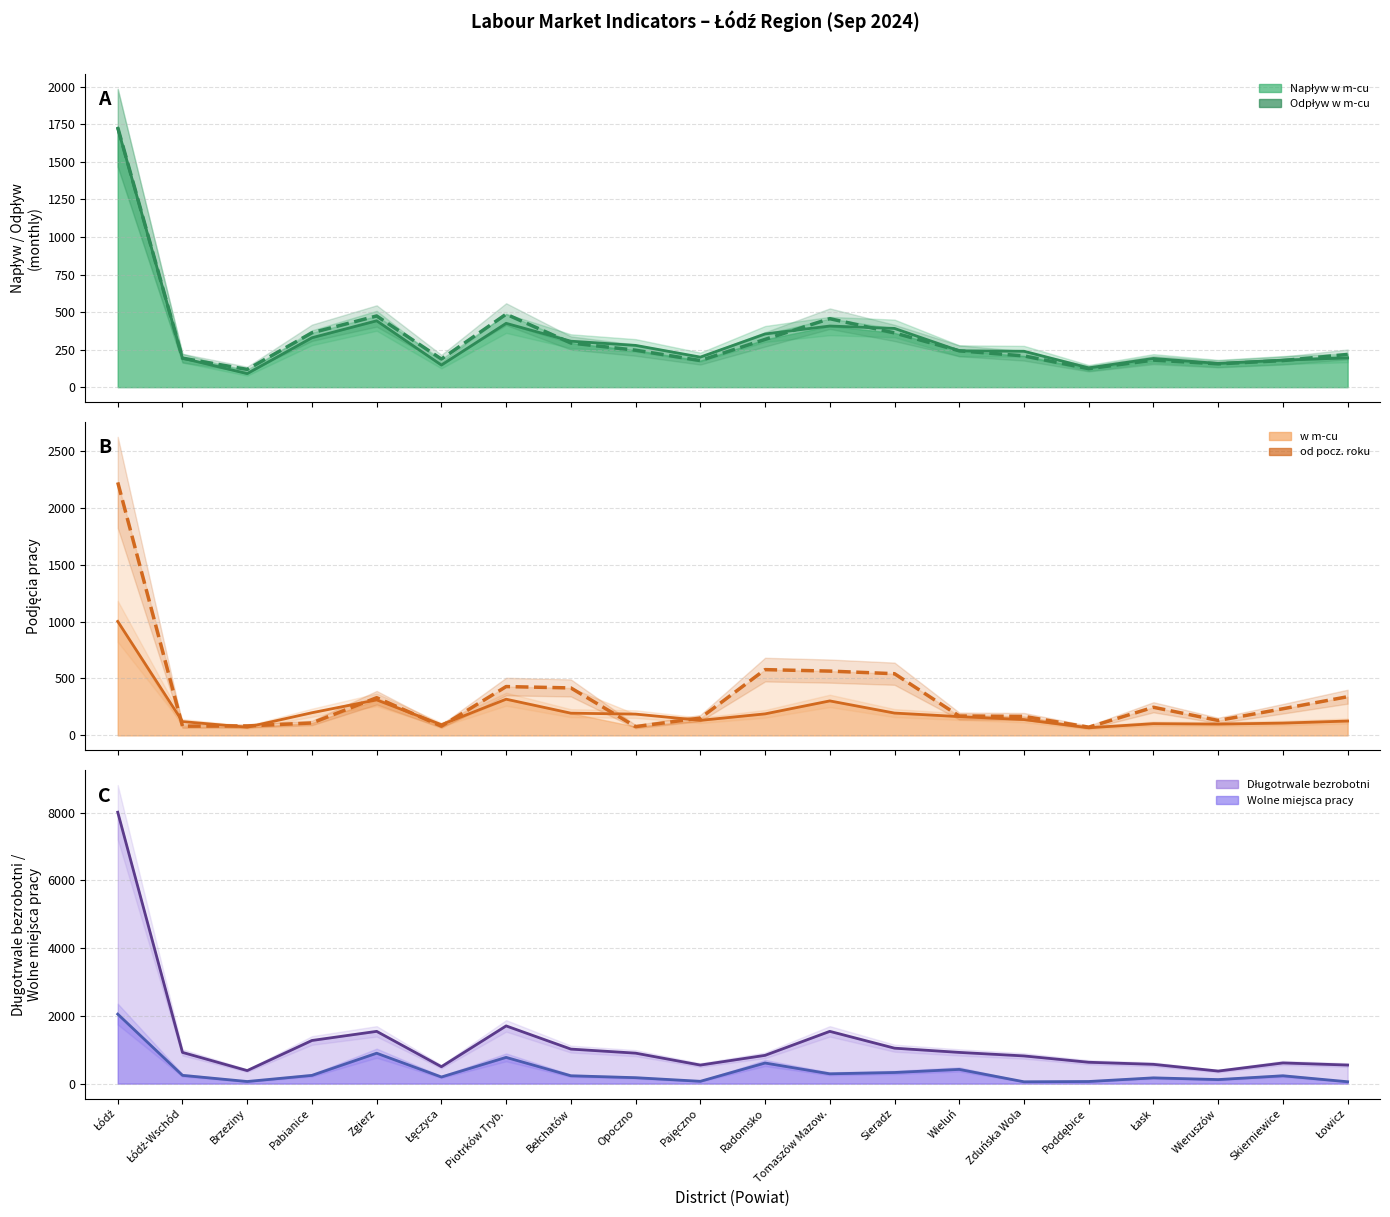

Reading left to right, list all the values displayed in this chart.

Napływ w m-cu: Łódź=1725	Łódź-Wschód=193	Brzeziny=90	Pabianice=329	Zgierz=442	Łęczyca=147	Piotrków Tryb.=425	Bełchatów=306	Opoczno=278	Pajęczno=200	Radomsko=354	Tomaszów Mazow.=407	Sieradz=391	Wieluń=242	Zduńska Wola=239	Poddębice=128	Łask=191	Wieruszów=158	Skierniewice=180	Łowicz=195
Odpływ w m-cu: Łódź=1729	Łódź-Wschód=193	Brzeziny=118	Pabianice=362	Zgierz=474	Łęczyca=187	Piotrków Tryb.=486	Bełchatów=294	Opoczno=246	Pajęczno=177	Radomsko=318	Tomaszów Mazow.=456	Sieradz=361	Wieluń=242	Zduńska Wola=208	Poddębice=123	Łask=180	Wieruszów=155	Skierniewice=177	Łowicz=218
Podjęcia pracy w m-cu: Łódź=1002	Łódź-Wschód=121	Brzeziny=72	Pabianice=199	Zgierz=312	Łęczyca=94	Piotrków Tryb.=318	Bełchatów=195	Opoczno=187	Pajęczno=132	Radomsko=189	Tomaszów Mazow.=303	Sieradz=196	Wieluń=165	Zduńska Wola=139	Poddębice=67	Łask=103	Wieruszów=99	Skierniewice=108	Łowicz=126
Podjęcia pracy od pocz. roku: Łódź=2224	Łódź-Wschód=81	Brzeziny=83	Pabianice=109	Zgierz=331	Łęczyca=81	Piotrków Tryb.=429	Bełchatów=417	Opoczno=77	Pajęczno=152	Radomsko=578	Tomaszów Mazow.=565	Sieradz=542	Wieluń=170	Zduńska Wola=167	Poddębice=72	Łask=247	Wieruszów=131	Skierniewice=234	Łowicz=340